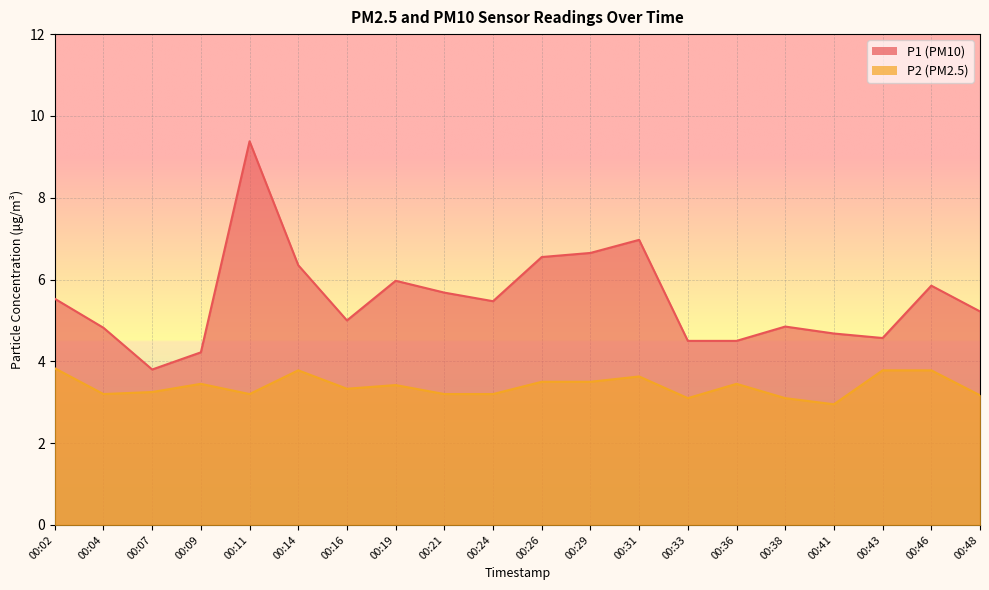

What is the greatest value displayed?

9.4